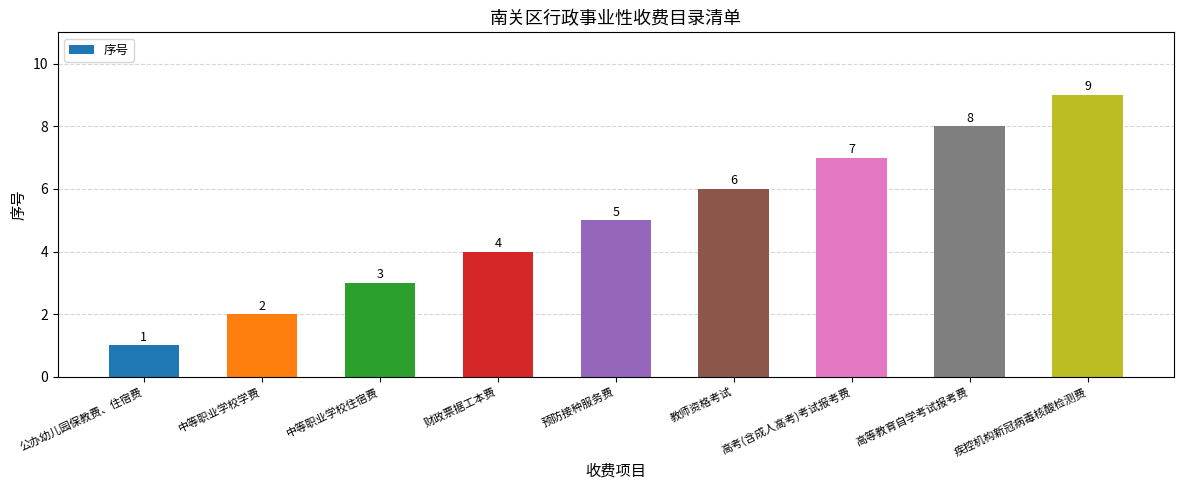

What is the sum of the values at 中等职业学校学费 and 教师资格考试?

8